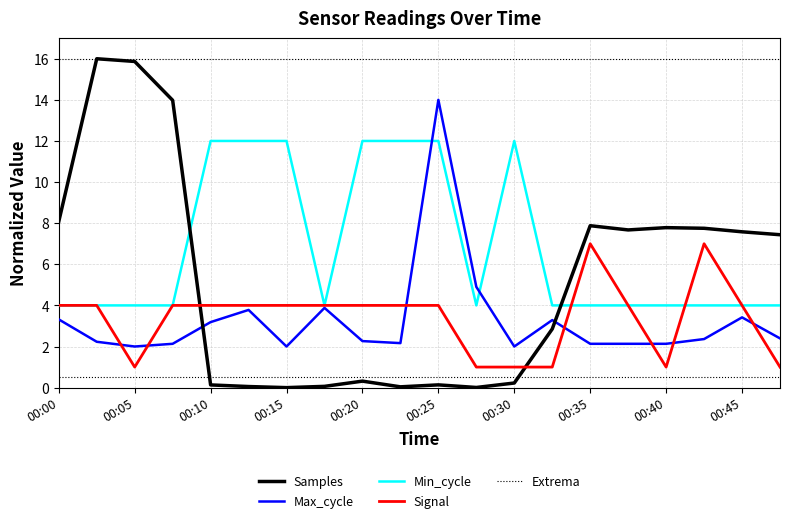

What is the highest value of the Extrema series?

16.0